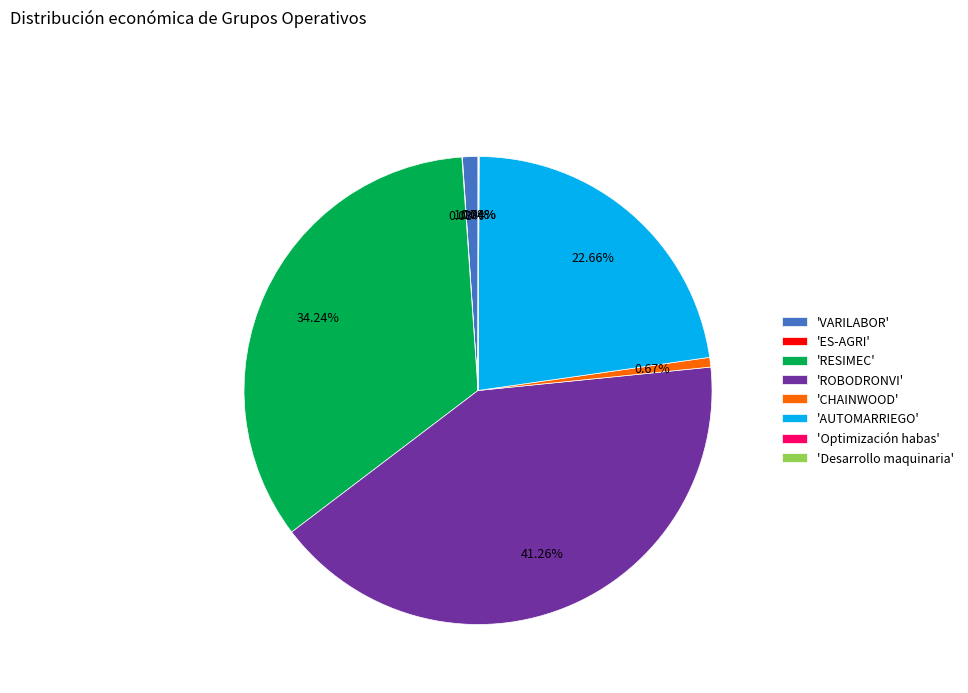

Is there a majority slice in this chart?

No